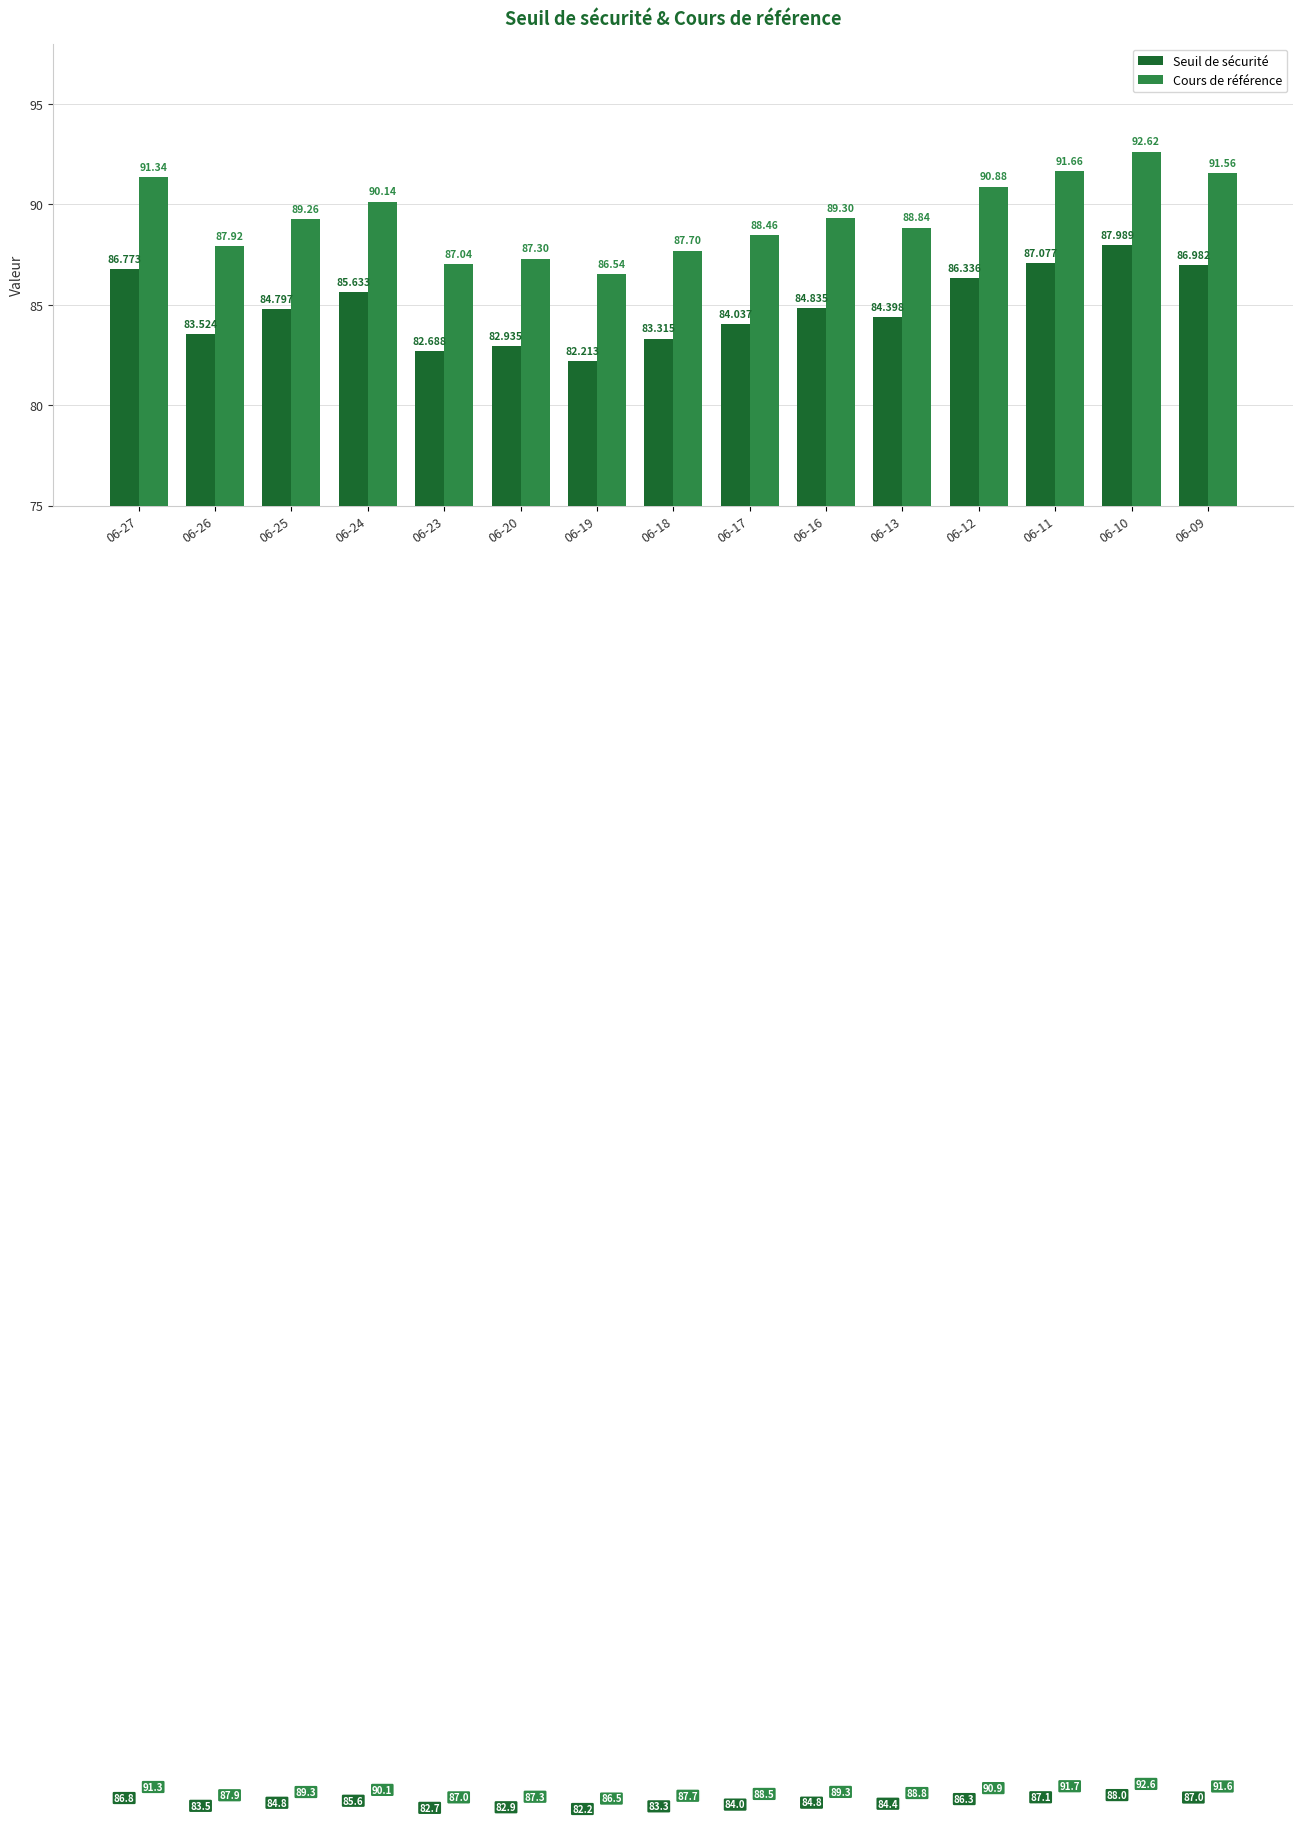

What is the total value across all series at 06-18?

171.0